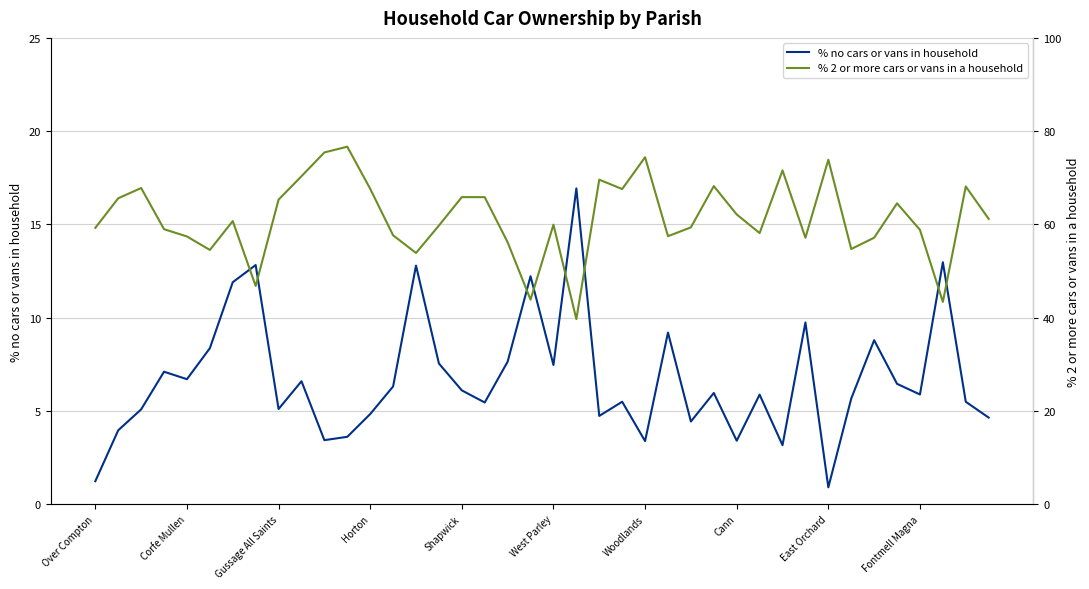

What is the difference between the second highest and minimum values in the % no cars or vans in household series?

12.1